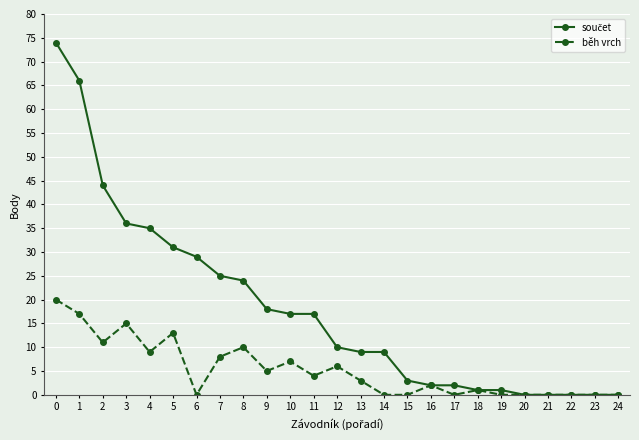

Where is the first local maximum for běh vrch?

3